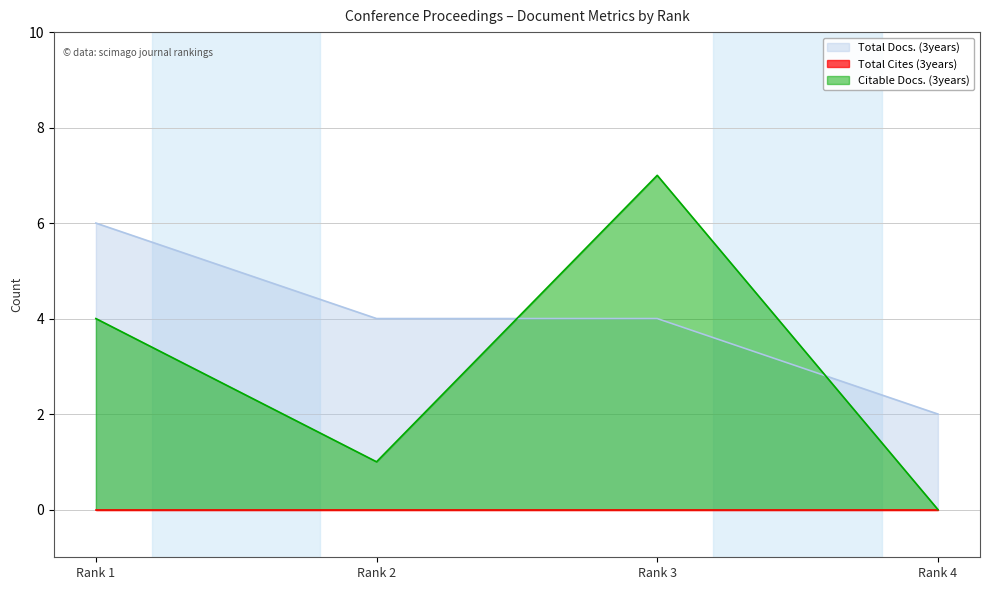

Where do Citable Docs. (3years) and Total Docs. (3years) first cross each other?

Rank 2 and Rank 3